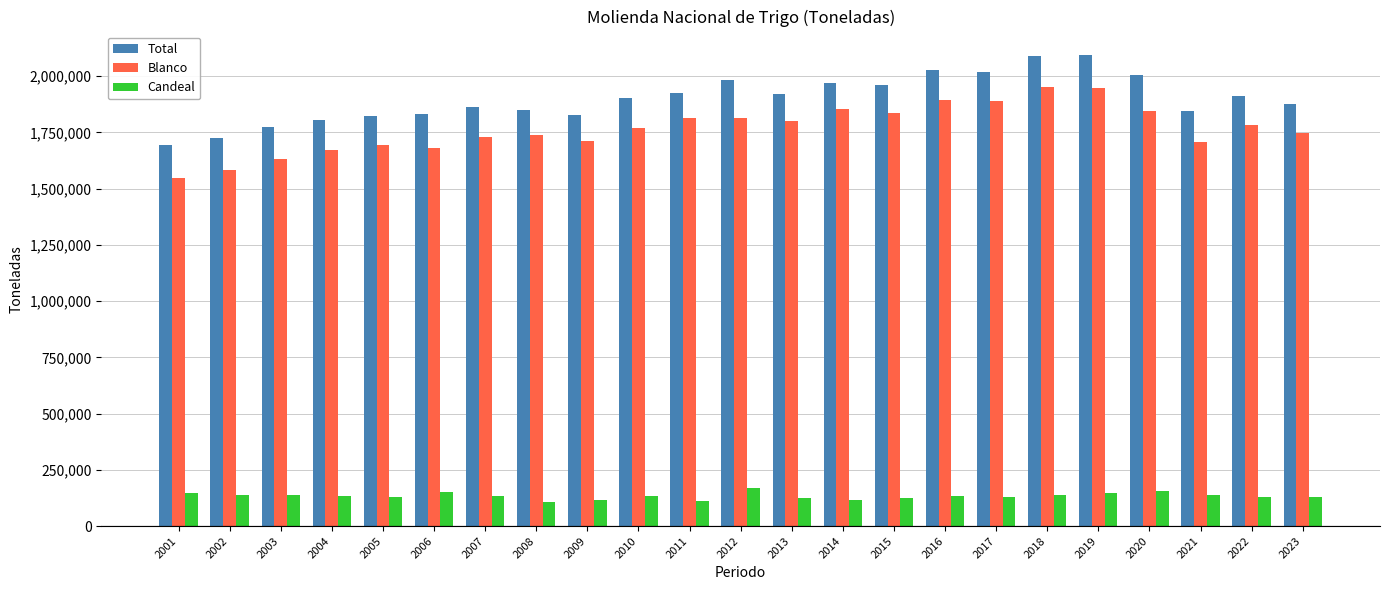

What is the maximum value shown in the chart?

2093498